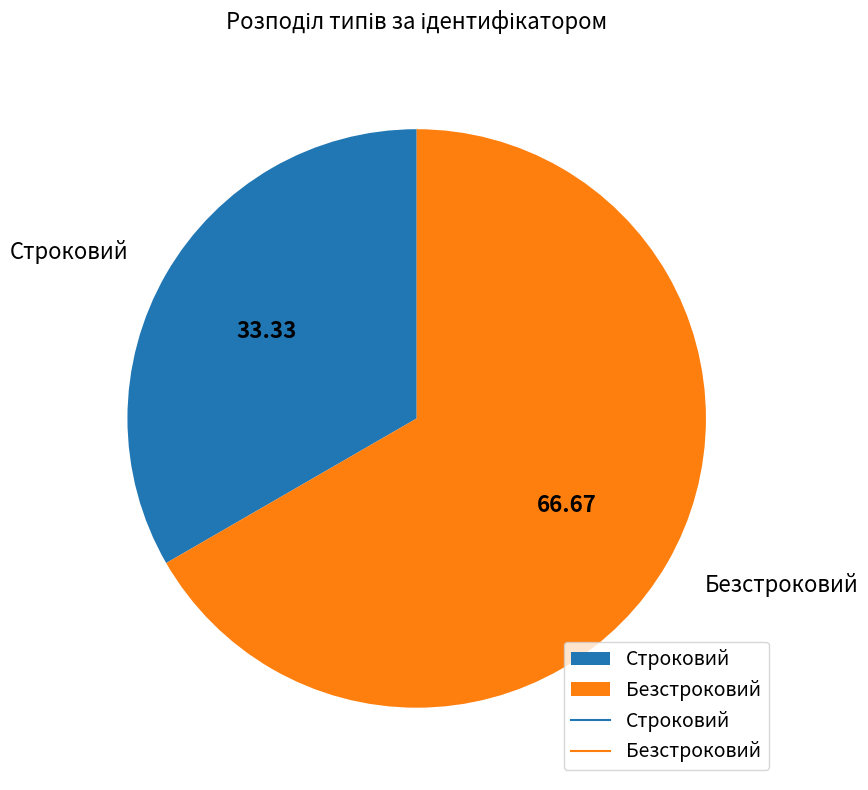

Between Строковий and Безстроковий, which is larger?

Безстроковий